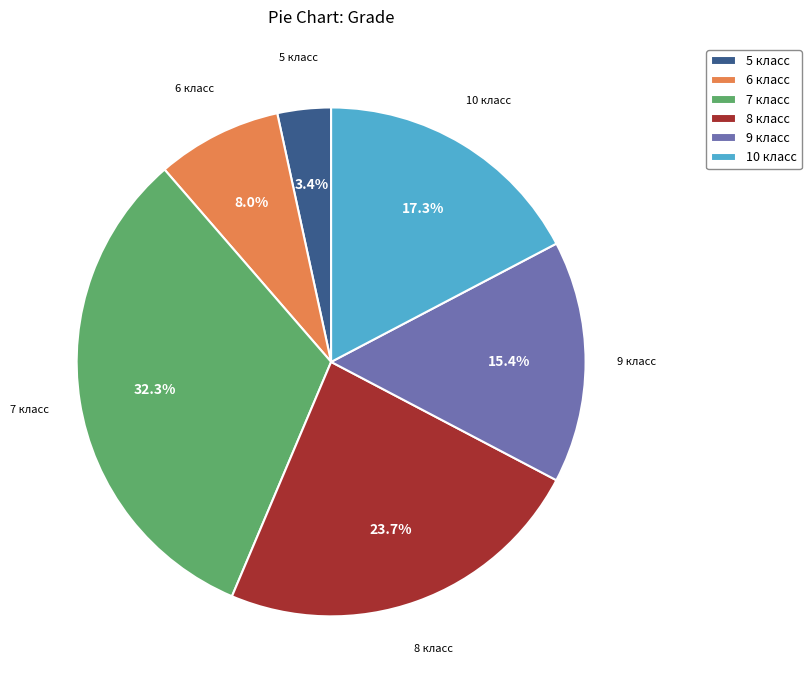

Approximately how many times larger is the value at 7 класс compared to 9 класс?

2.1